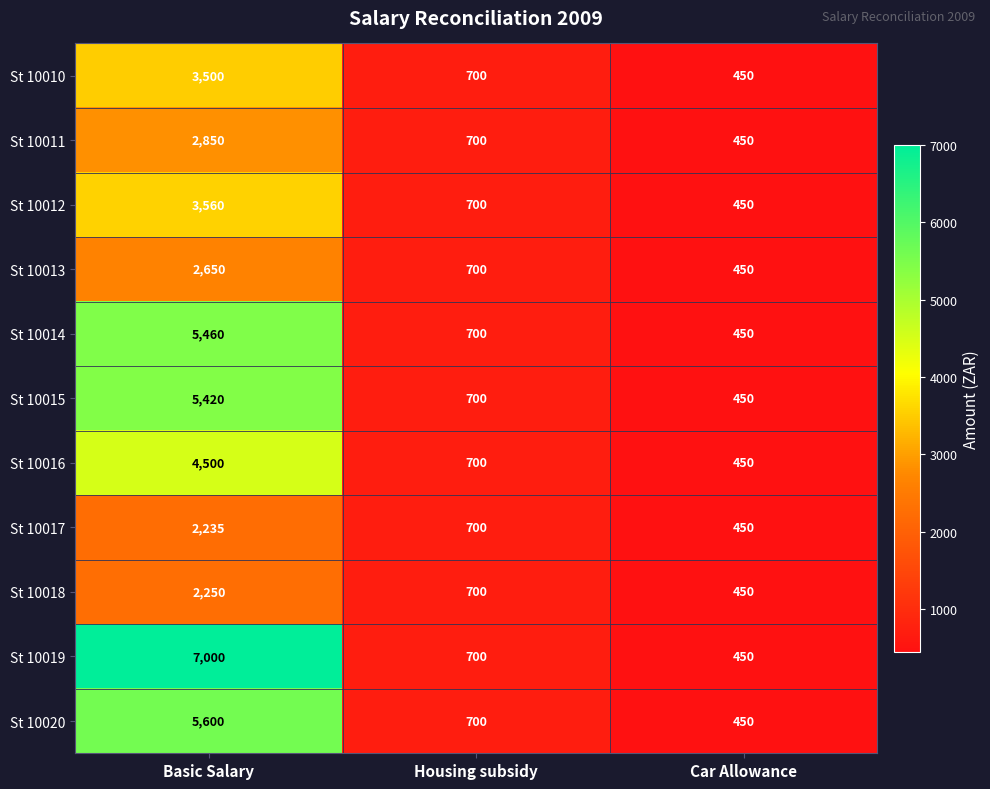

At which label is St 10020 closest to 3025?

Housing subsidy